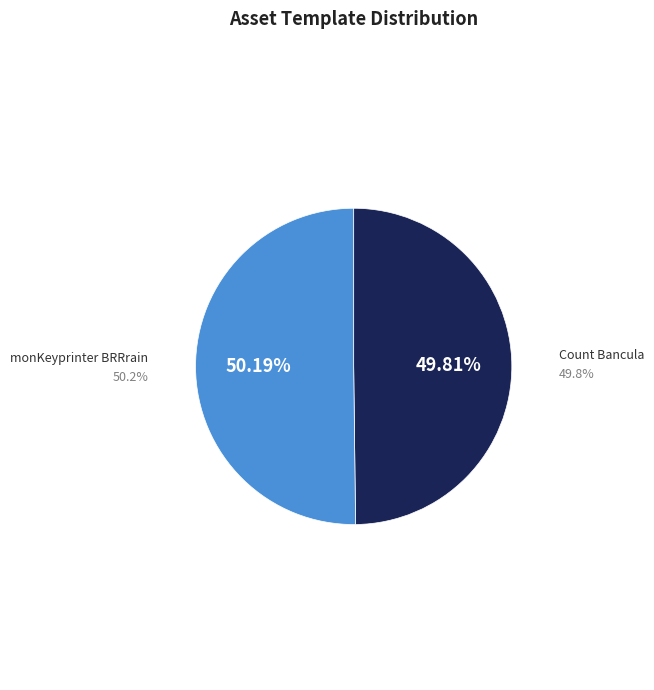

How many slices are in this pie chart?

2